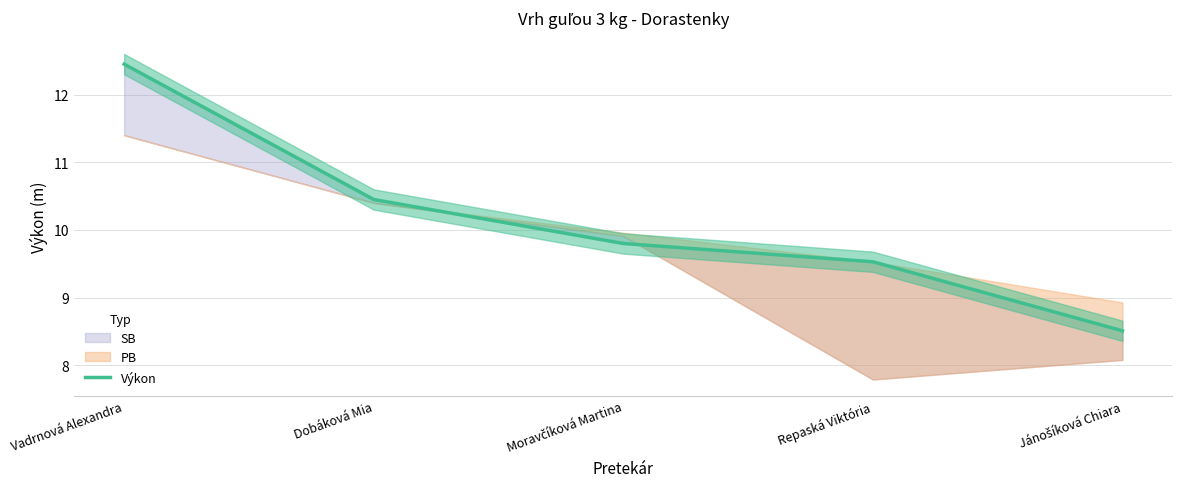

True or false: the data shows 13.8 at Jánošíková Chiara.

False